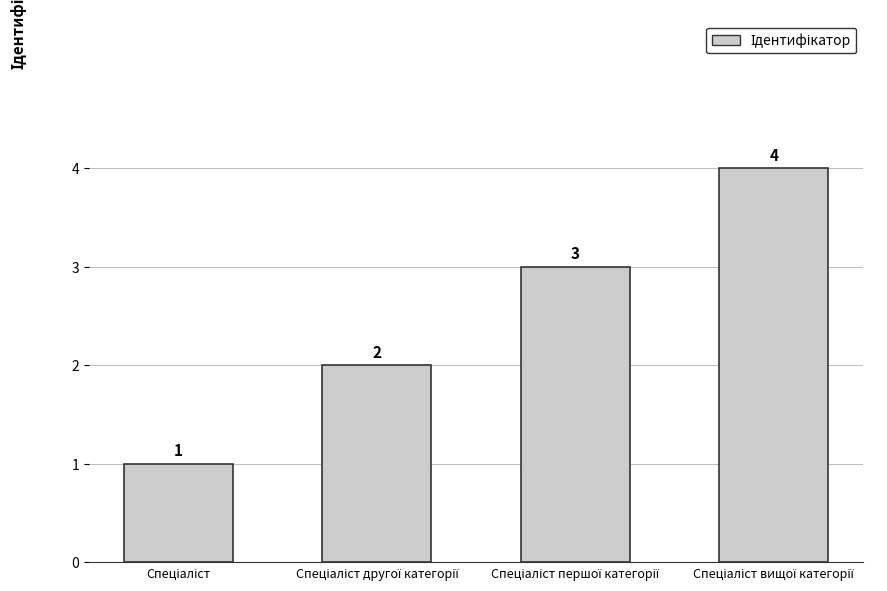

What is the maximum value shown in the chart?

4